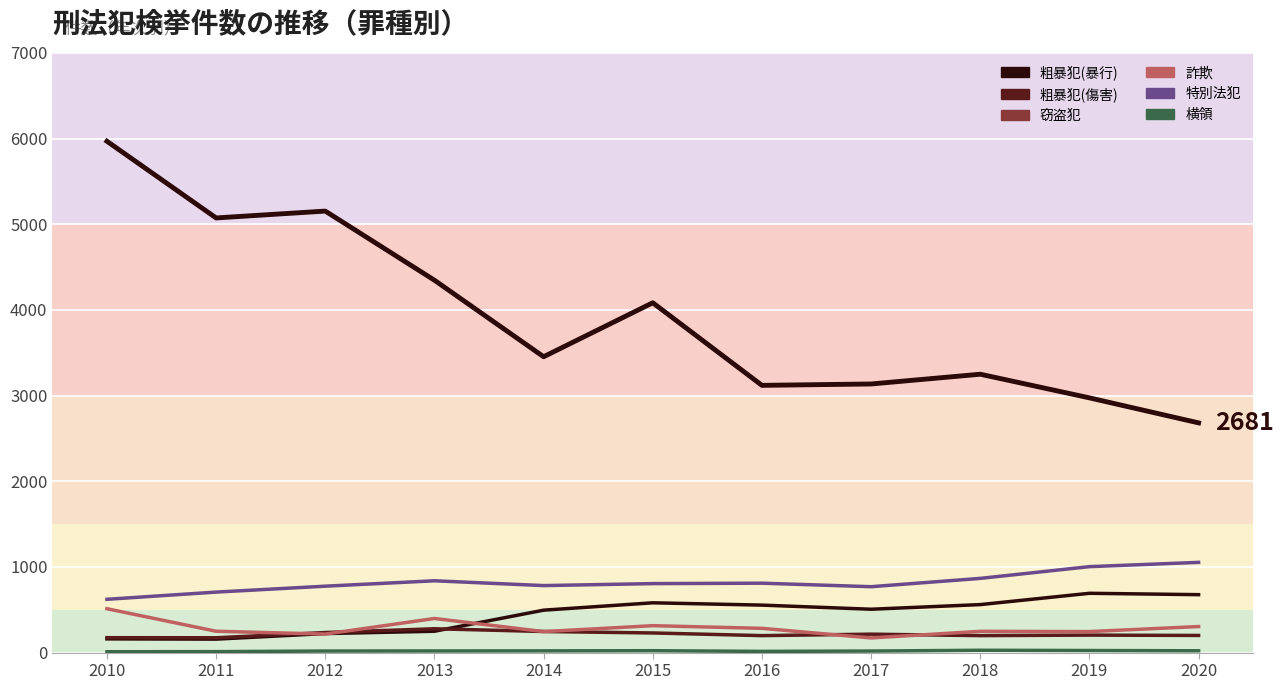

True or false: 横領 and 粗暴犯(傷害) intersect in this chart.

False